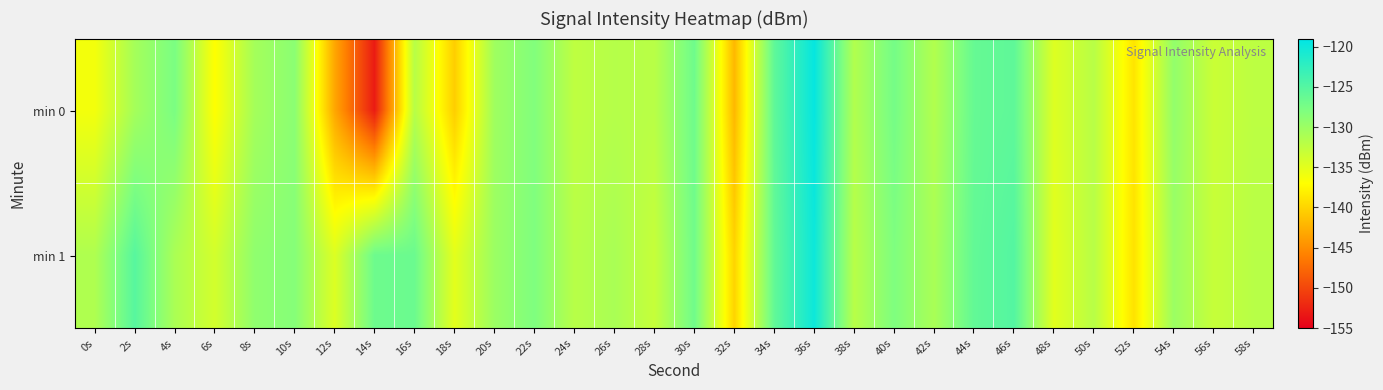

What is the total value across all series at 26s?

-262.8